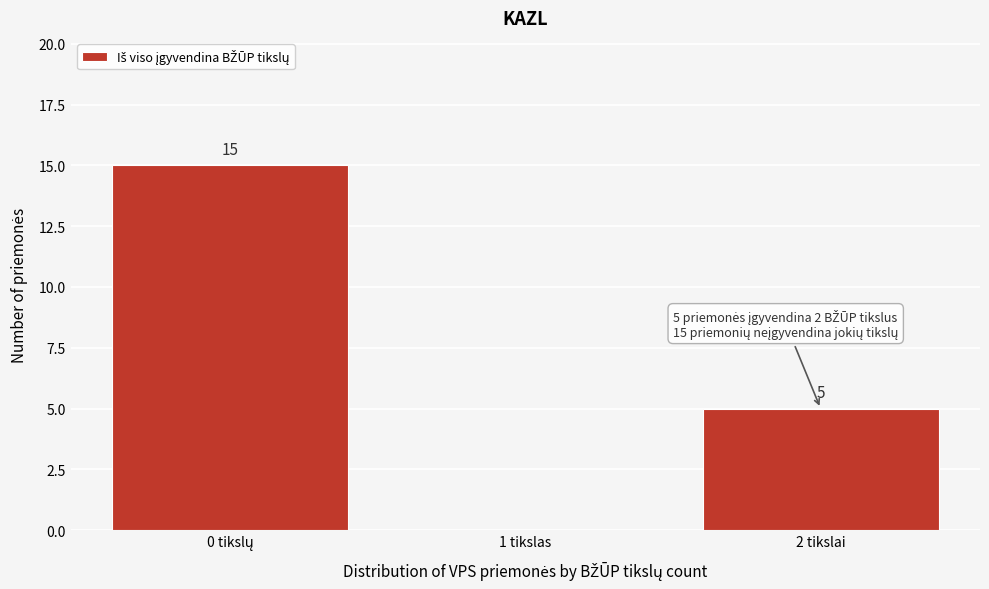

How many values are between 0 and 15?

3